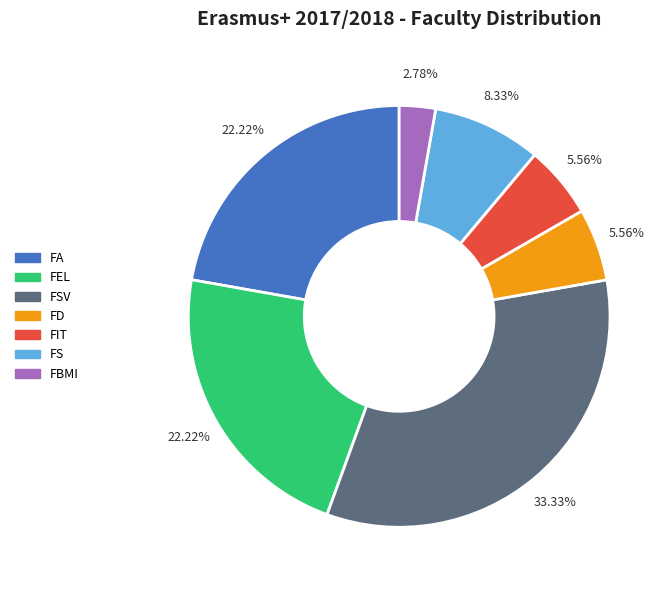

Is there any slice that represents more than half of the pie?

No